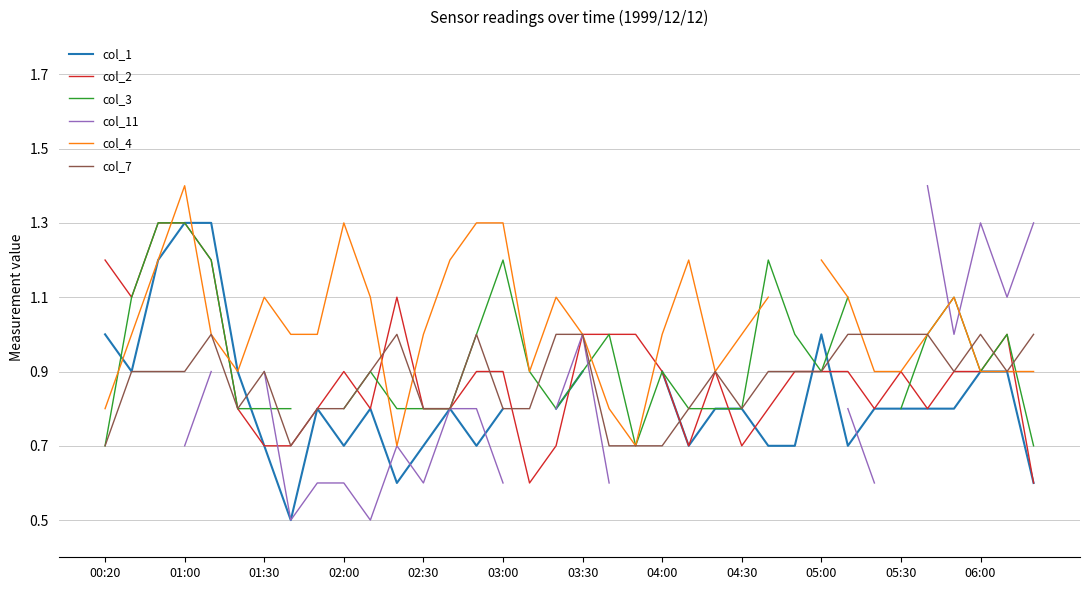

Which category has the lowest value in the col_7 series?

00:20